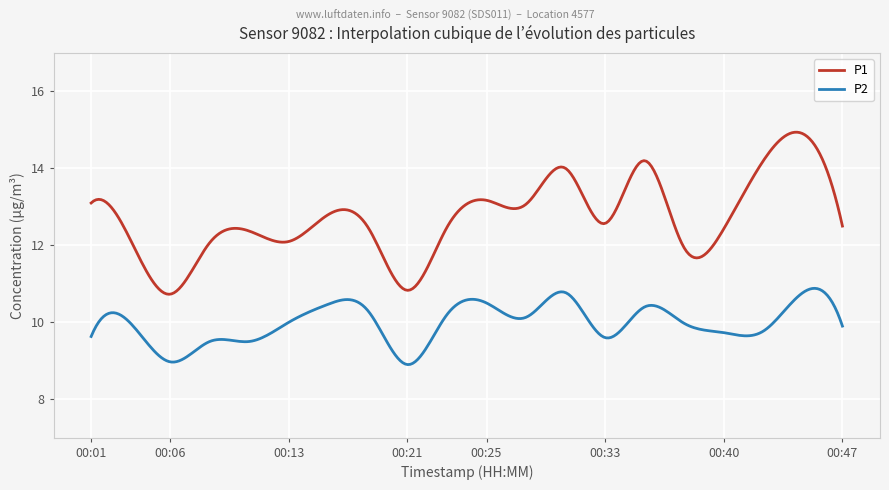

Which series has the largest range (max minus min)?

P1